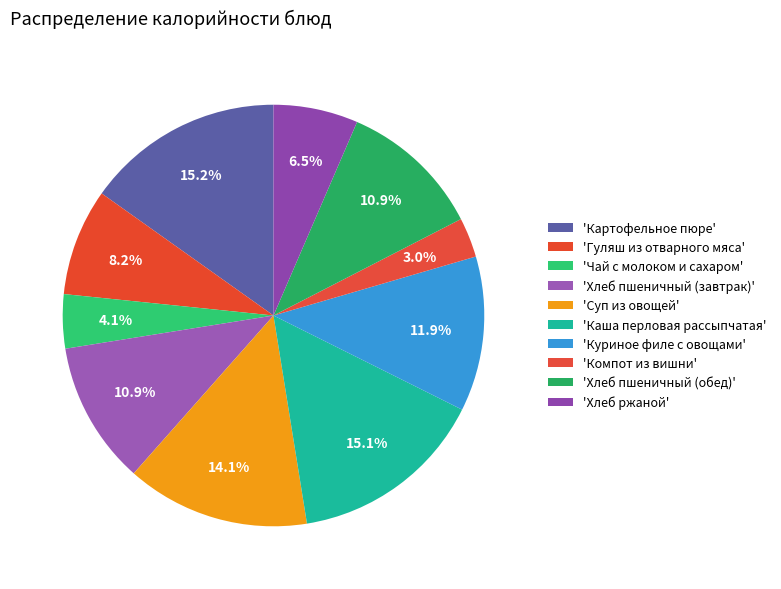

Count the number of slices in the pie.

10